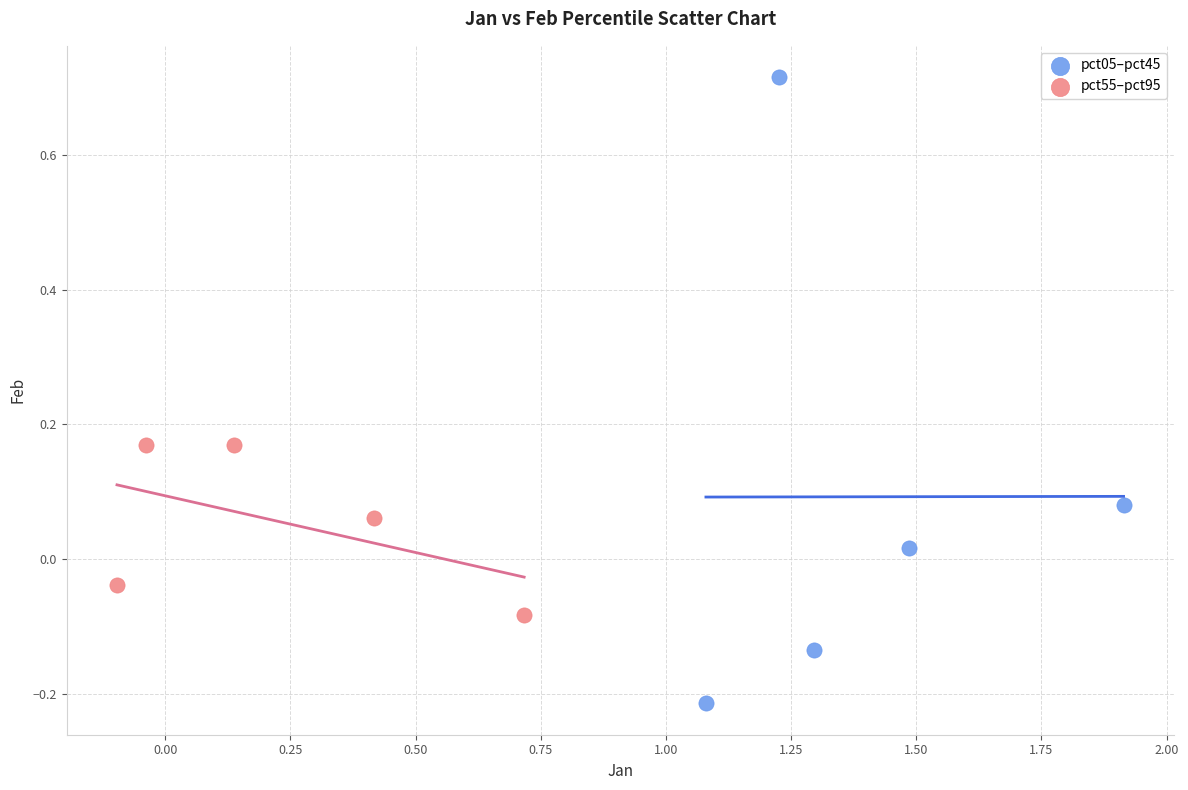

What are all the series names shown in the legend?

pct05–pct45, pct55–pct95